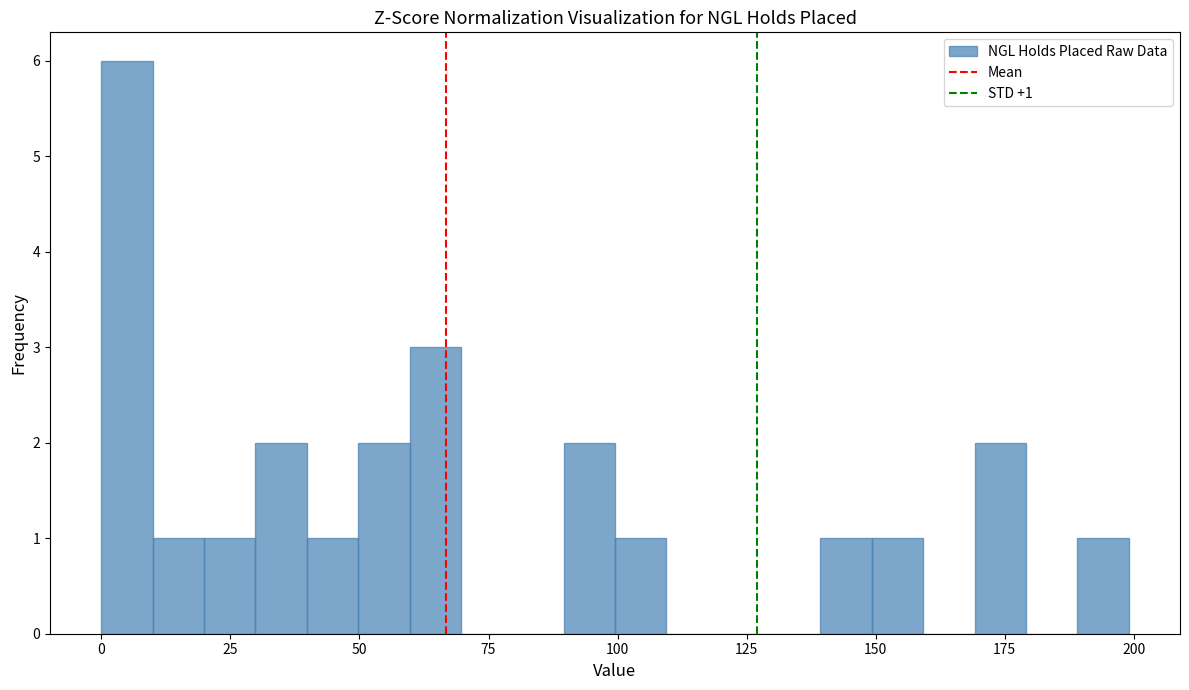

Read against the x-axis, roughly where is the centre of the tallest bar?

5